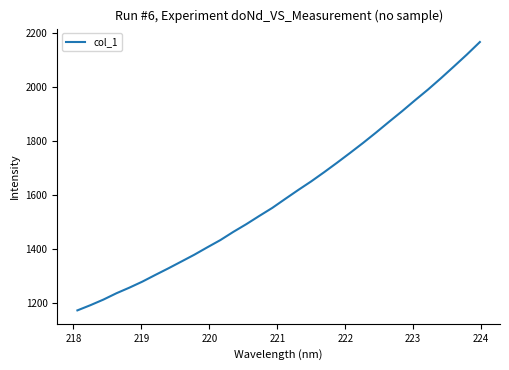

Count the number of data series in this chart.

1